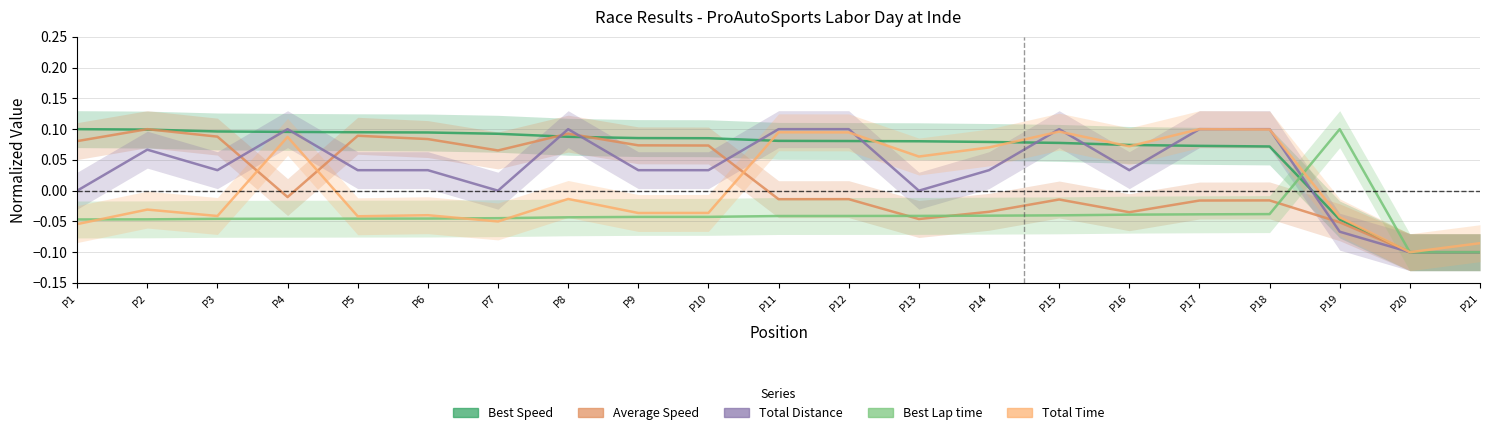

Reading left to right, what are all the values shown in this chart?

Best Speed: P1=0.1	P2=0.1	P3=0.1	P4=0.1	P5=0.1	P6=0.1	P7=0.1	P8=0.1	P9=0.1	P10=0.1	P11=0.1	P12=0.1	P13=0.1	P14=0.1	P15=0.1	P16=0.1	P17=0.1	P18=0.1	P19=-0.0	P20=-0.1	P21=-0.1
Average Speed: P1=0.1	P2=0.1	P3=0.1	P4=-0.0	P5=0.1	P6=0.1	P7=0.1	P8=0.1	P9=0.1	P10=0.1	P11=-0.0	P12=-0.0	P13=-0.0	P14=-0.0	P15=-0.0	P16=-0.0	P17=-0.0	P18=-0.0	P19=-0.1	P20=-0.1	P21=-0.1
Total Distance: P1=0.0	P2=0.1	P3=0.0	P4=0.1	P5=0.0	P6=0.0	P7=0.0	P8=0.1	P9=0.0	P10=0.0	P11=0.1	P12=0.1	P13=0.0	P14=0.0	P15=0.1	P16=0.0	P17=0.1	P18=0.1	P19=-0.1	P20=-0.1	P21=-0.1
Best Lap time: P1=-0.0	P2=-0.0	P3=-0.0	P4=-0.0	P5=-0.0	P6=-0.0	P7=-0.0	P8=-0.0	P9=-0.0	P10=-0.0	P11=-0.0	P12=-0.0	P13=-0.0	P14=-0.0	P15=-0.0	P16=-0.0	P17=-0.0	P18=-0.0	P19=0.1	P20=-0.1	P21=-0.1
Total Time: P1=-0.1	P2=-0.0	P3=-0.0	P4=0.1	P5=-0.0	P6=-0.0	P7=-0.1	P8=-0.0	P9=-0.0	P10=-0.0	P11=0.1	P12=0.1	P13=0.1	P14=0.1	P15=0.1	P16=0.1	P17=0.1	P18=0.1	P19=-0.0	P20=-0.1	P21=-0.1